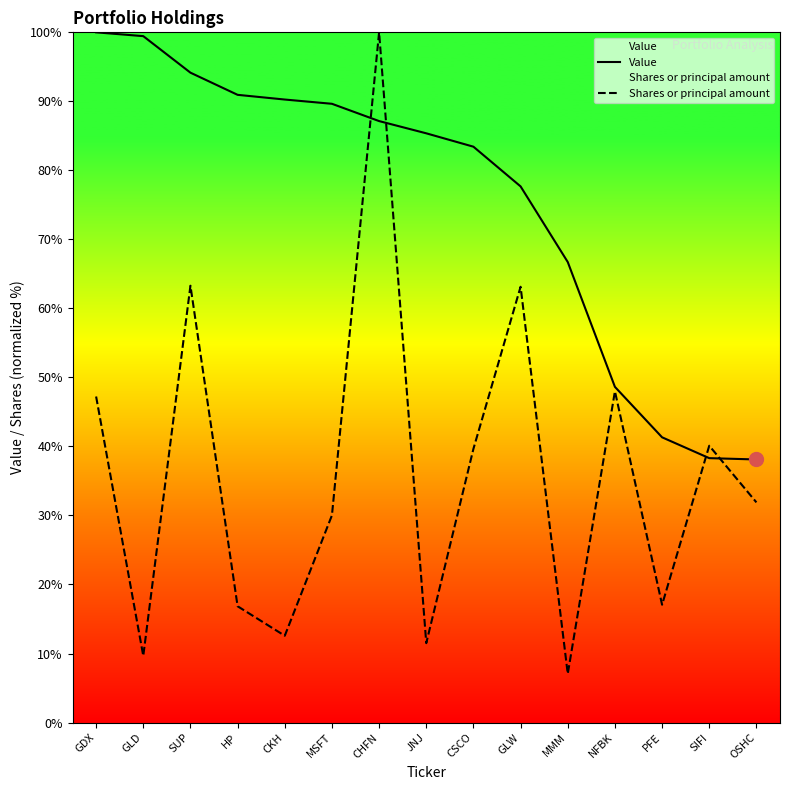

At which category is the sum across all series the highest?

CHFN